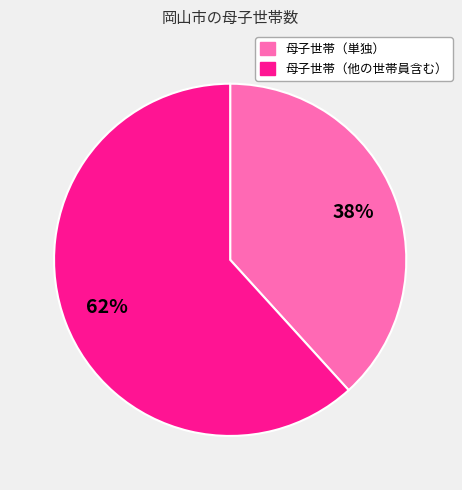

To the nearest percent, what is the average slice percentage?

50%